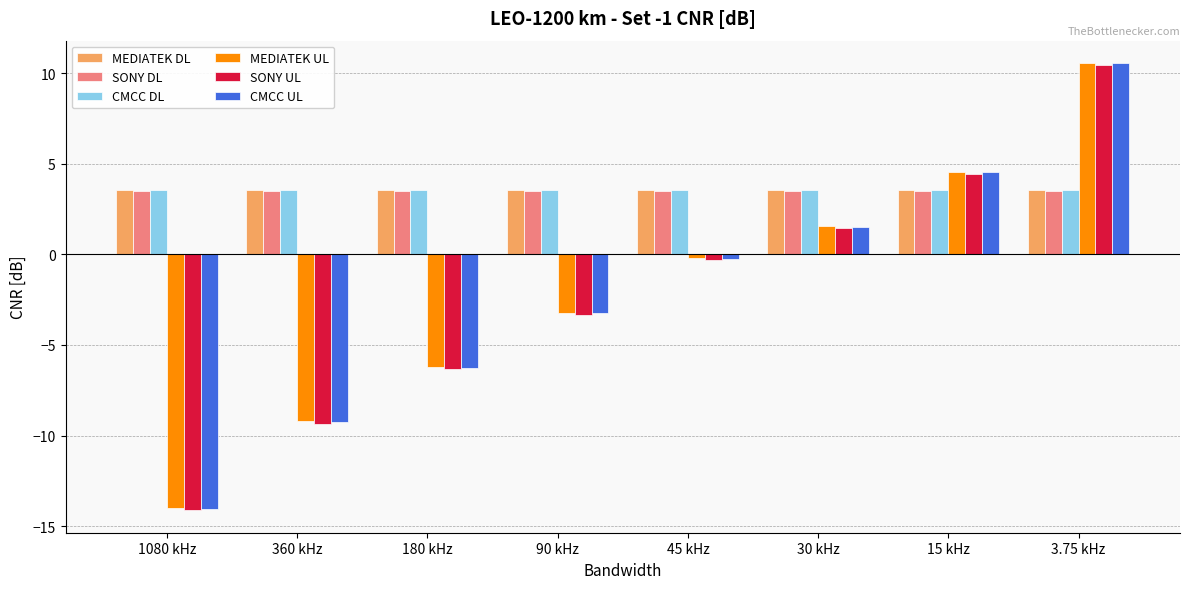

Is it true that CMCC UL equals 1.5 at 30 kHz?

True